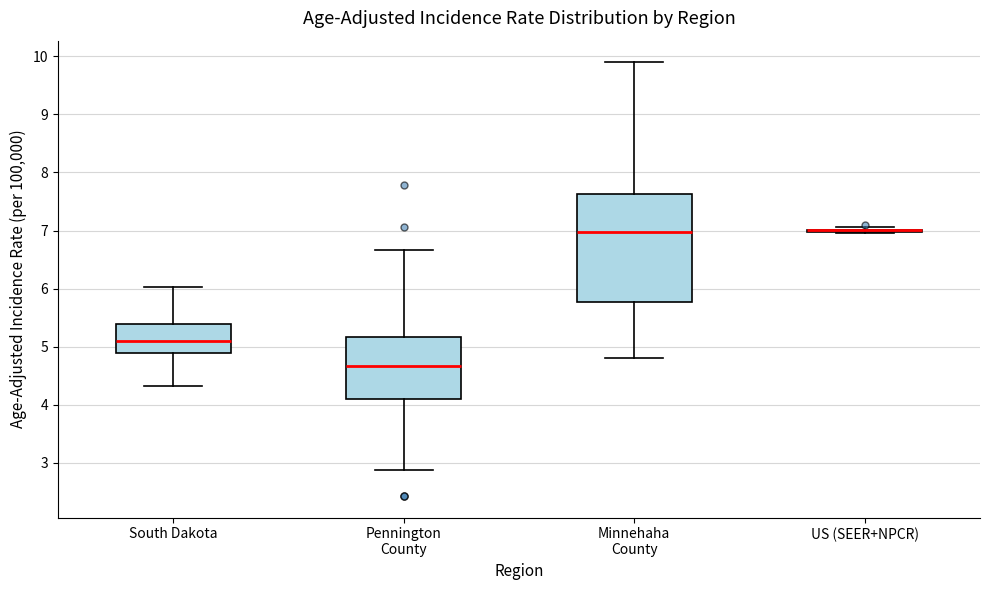

Where is the upper edge of the box for Pennington County on the y-axis? The values are not printed on the chart, so give them approximately, as read against the axis.

5.2